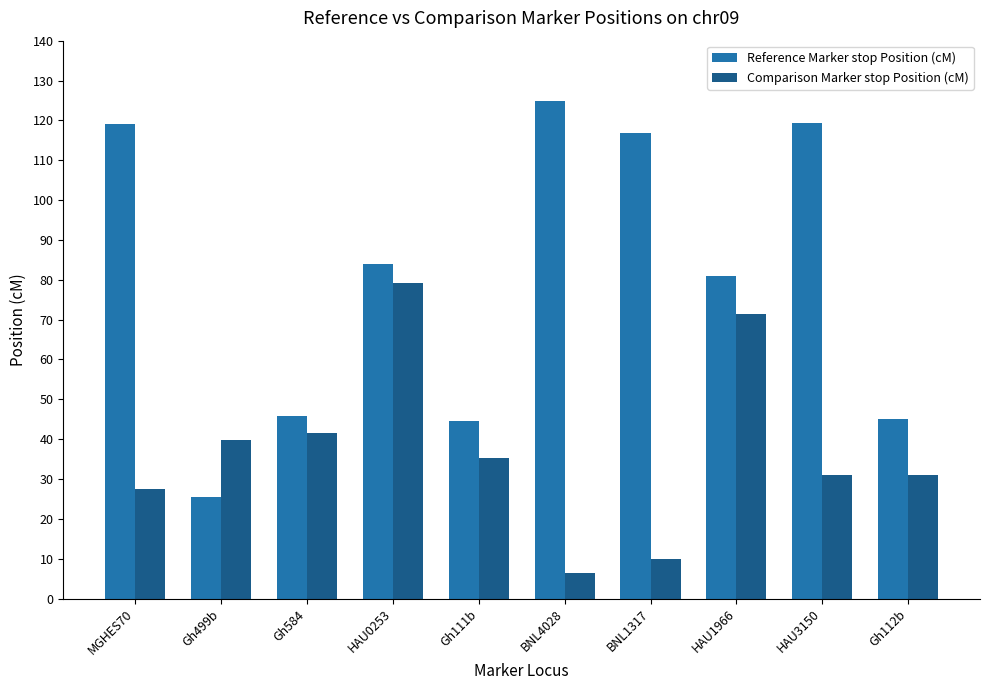

Rank the series at Gh111b from highest to lowest value.

Reference Marker stop Position (cM), Comparison Marker stop Position (cM)